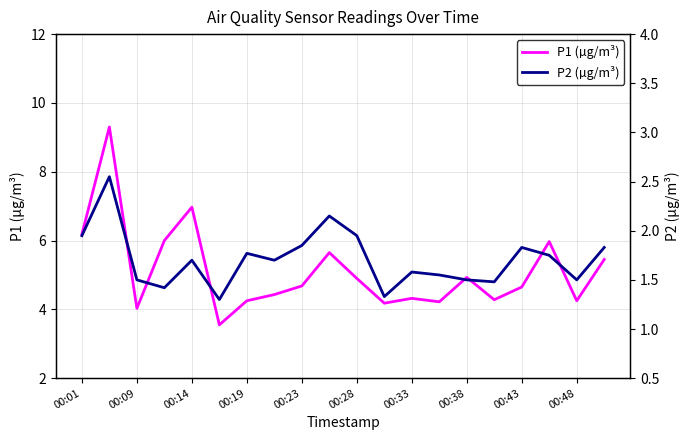

What is the highest value of the P1 (µg/m³) series?

9.3